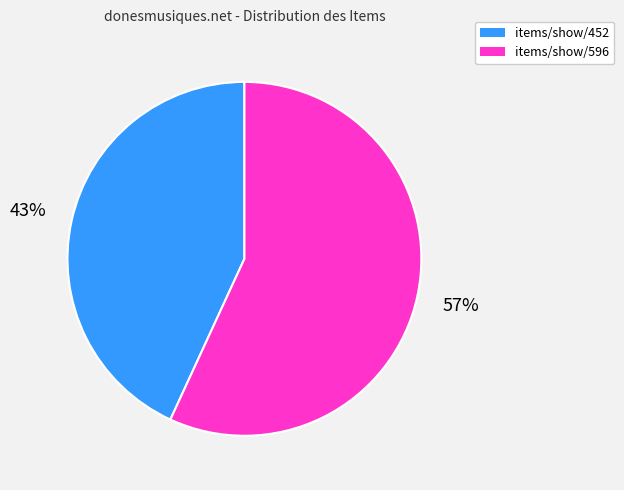

Which category has the smallest portion of the pie?

items/show/452